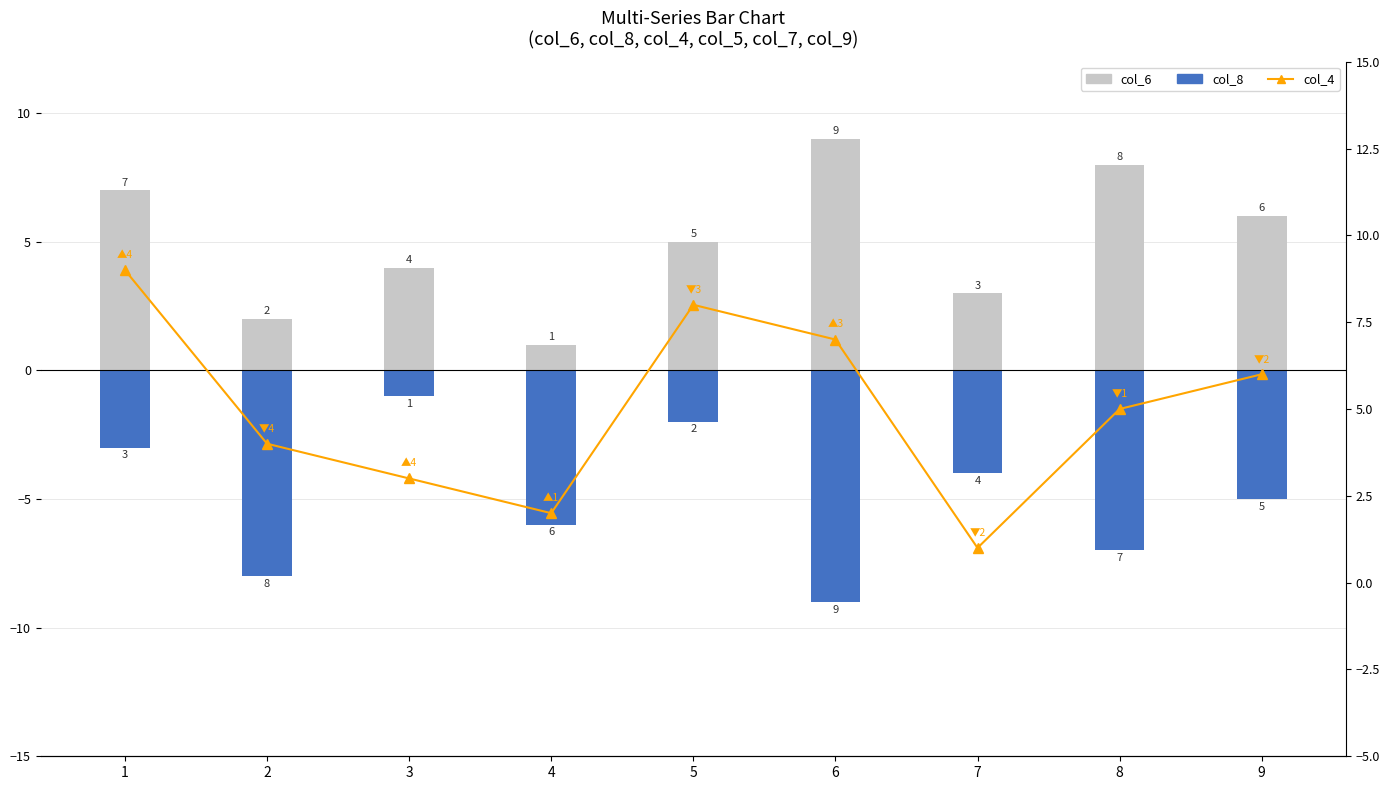

Where is col_6 nearest to the value 5?

5